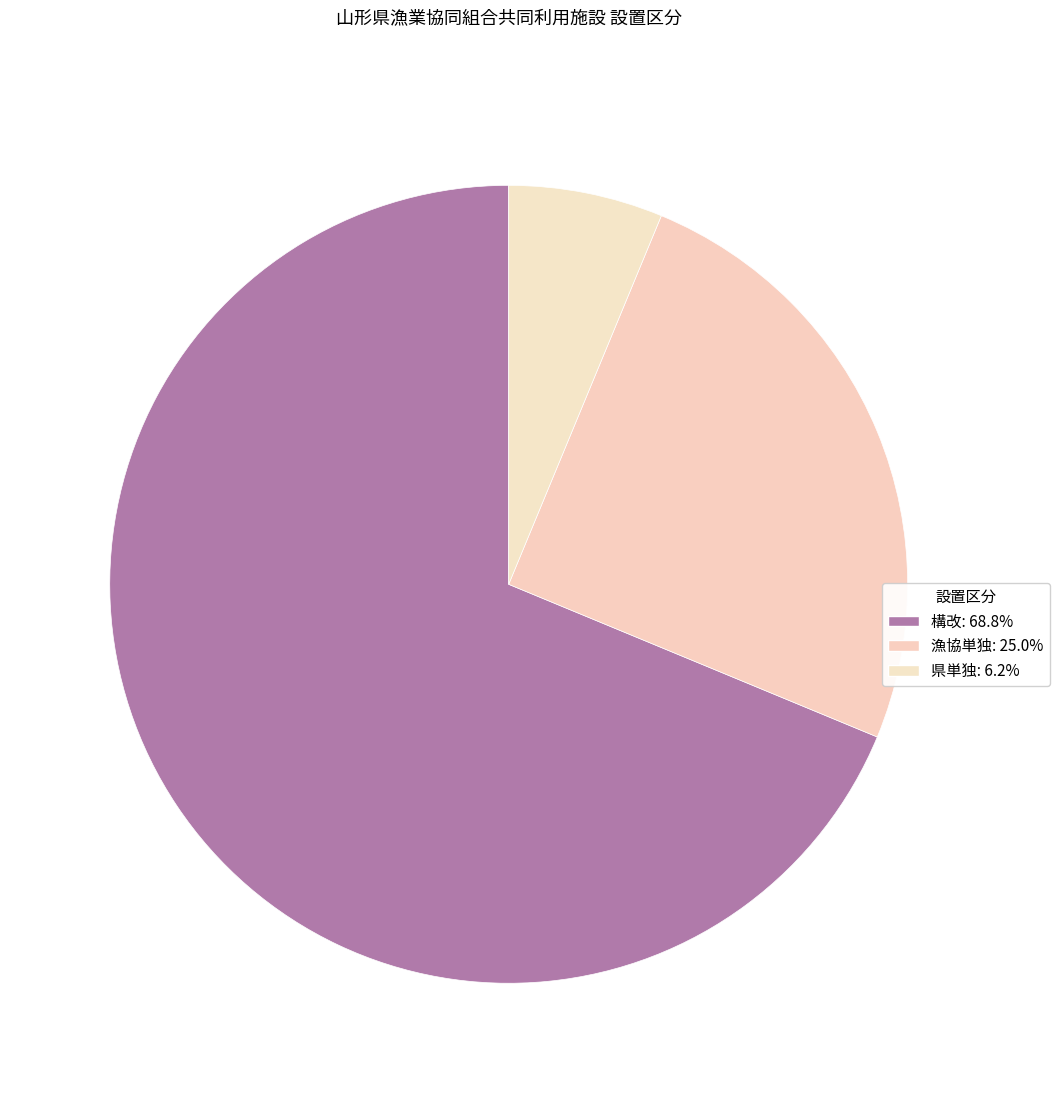

Combined, what portion of the pie is 漁協単独 and 県単独?

31.2%